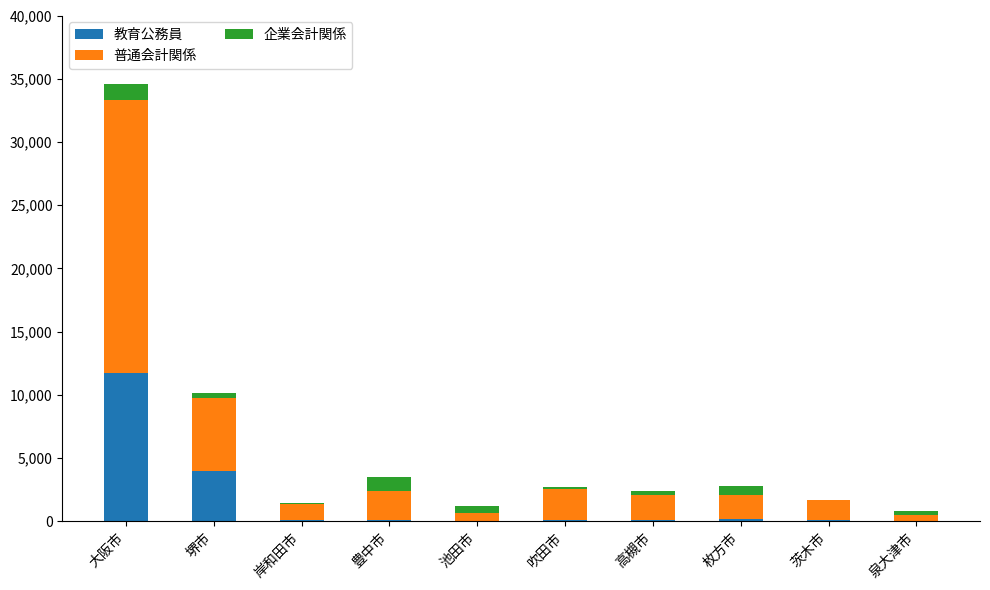

At which label does 教育公務員 reach its peak?

大阪市